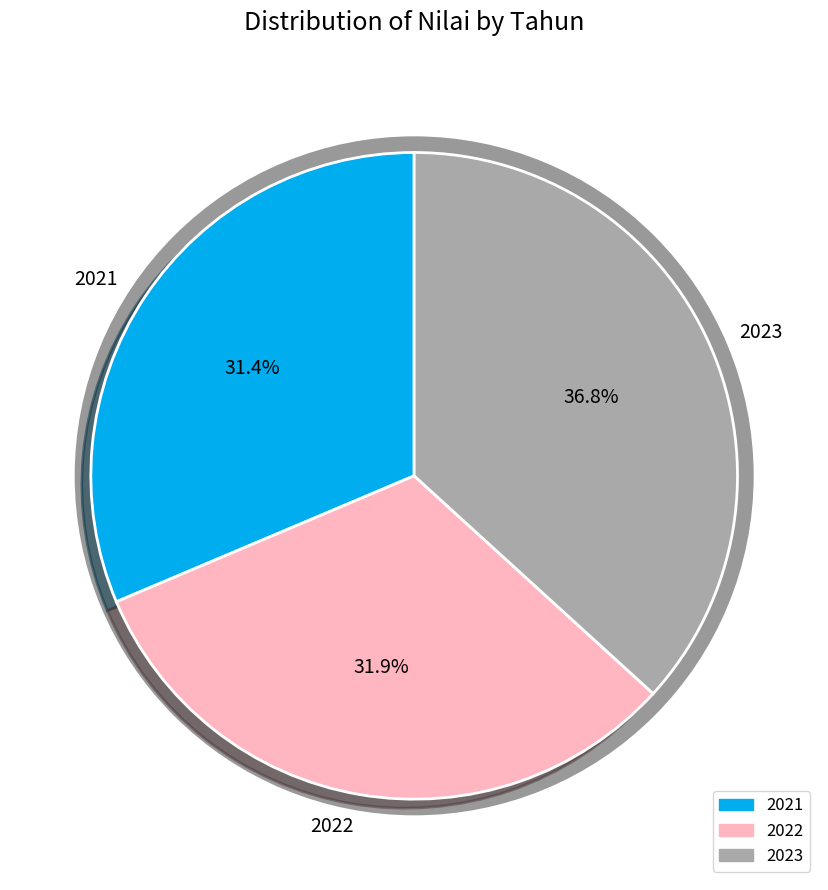

To the nearest percent, what is the difference between the 2021 and 2022 slice percentages?

1%